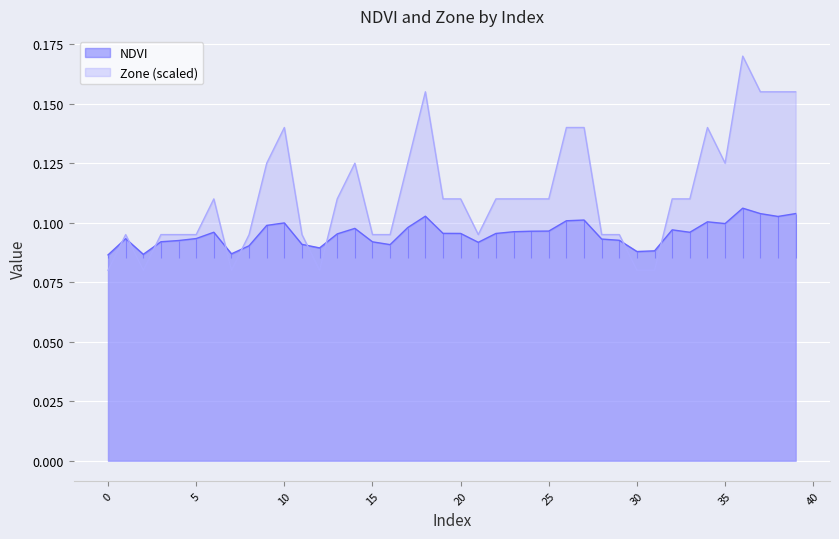

Between 13 and 36, which is larger?

36